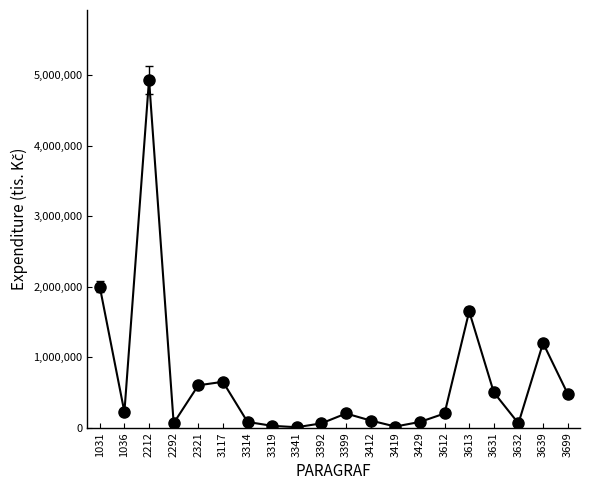

What is the sum of the values at 1031 and 3392?

2060000